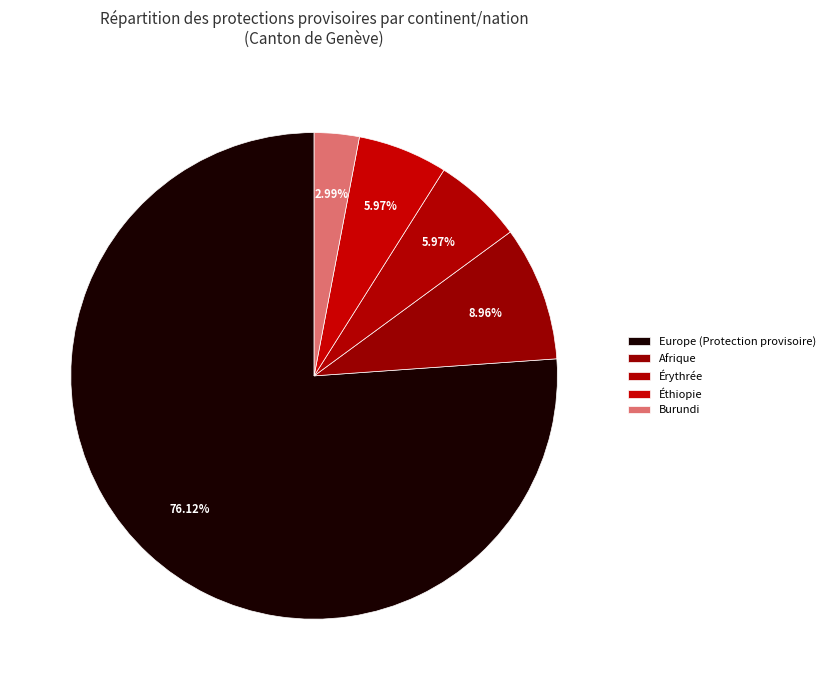

How many slices are in this pie chart?

5